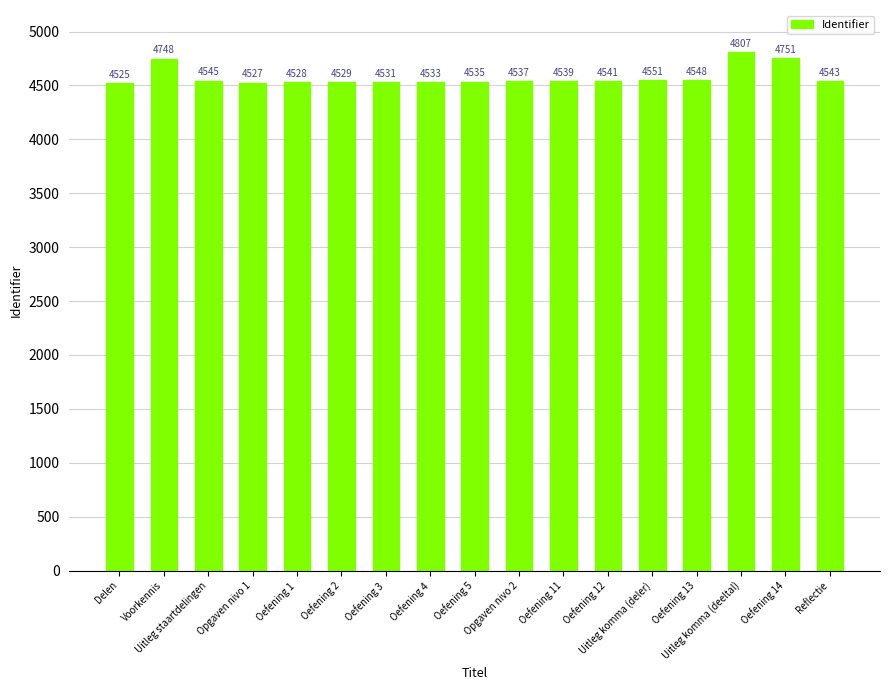

How many bars are there in total?

17